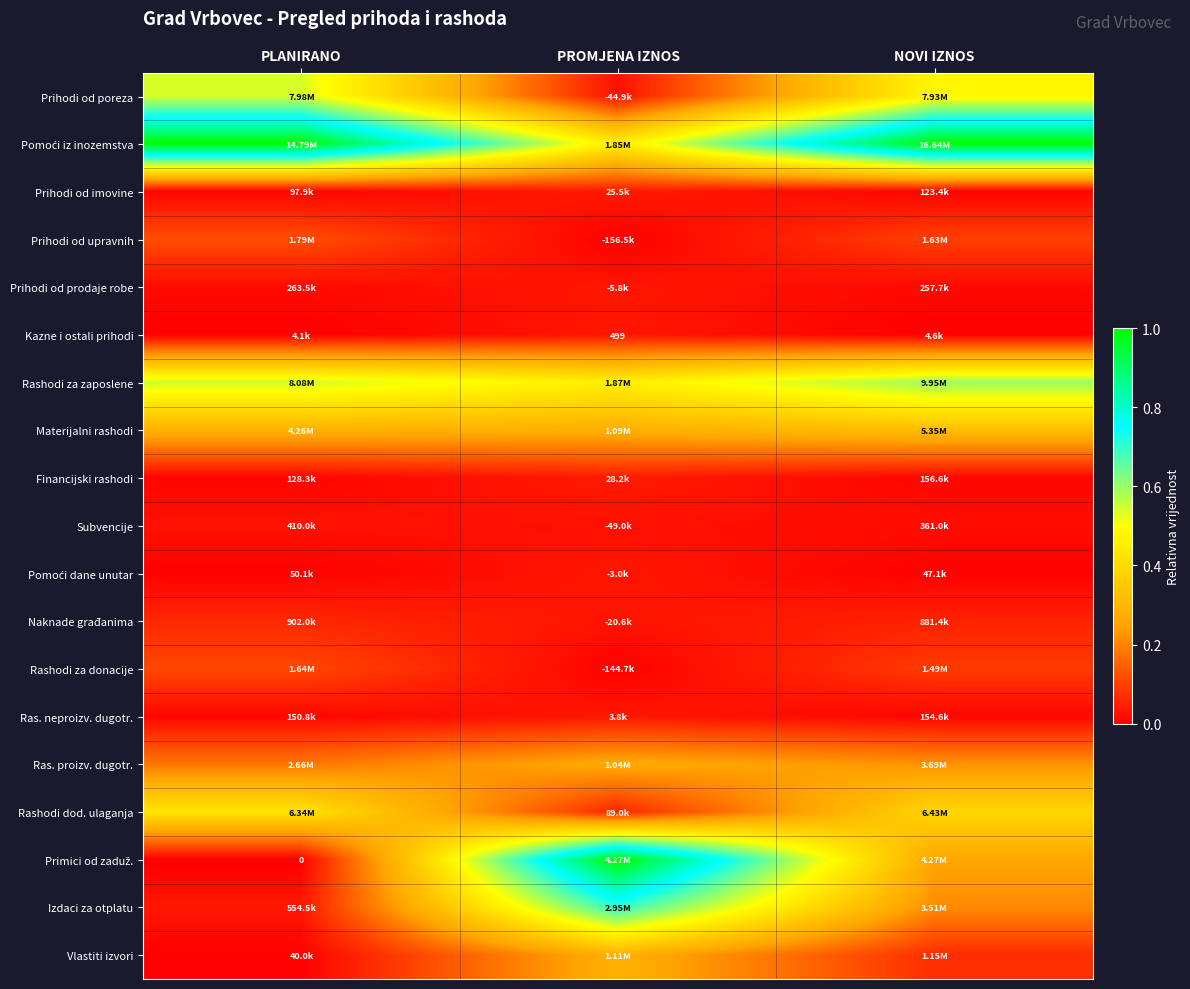

The value of Financijski rashodi at NOVI IZNOS is 0.0. True or false?

False